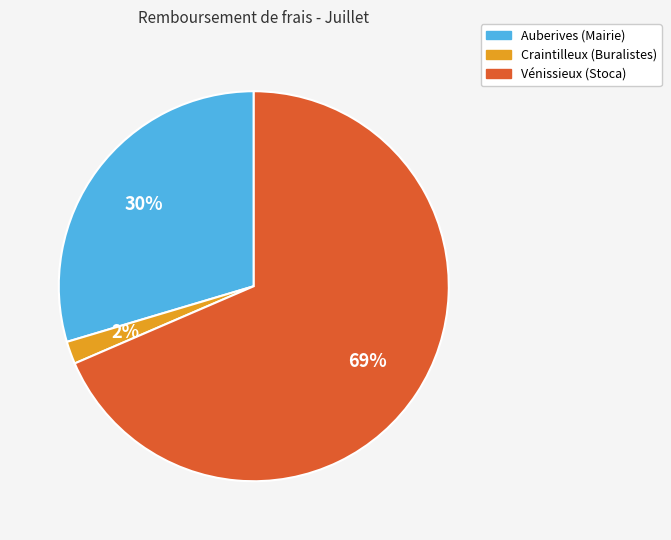

Count the number of slices in the pie.

3